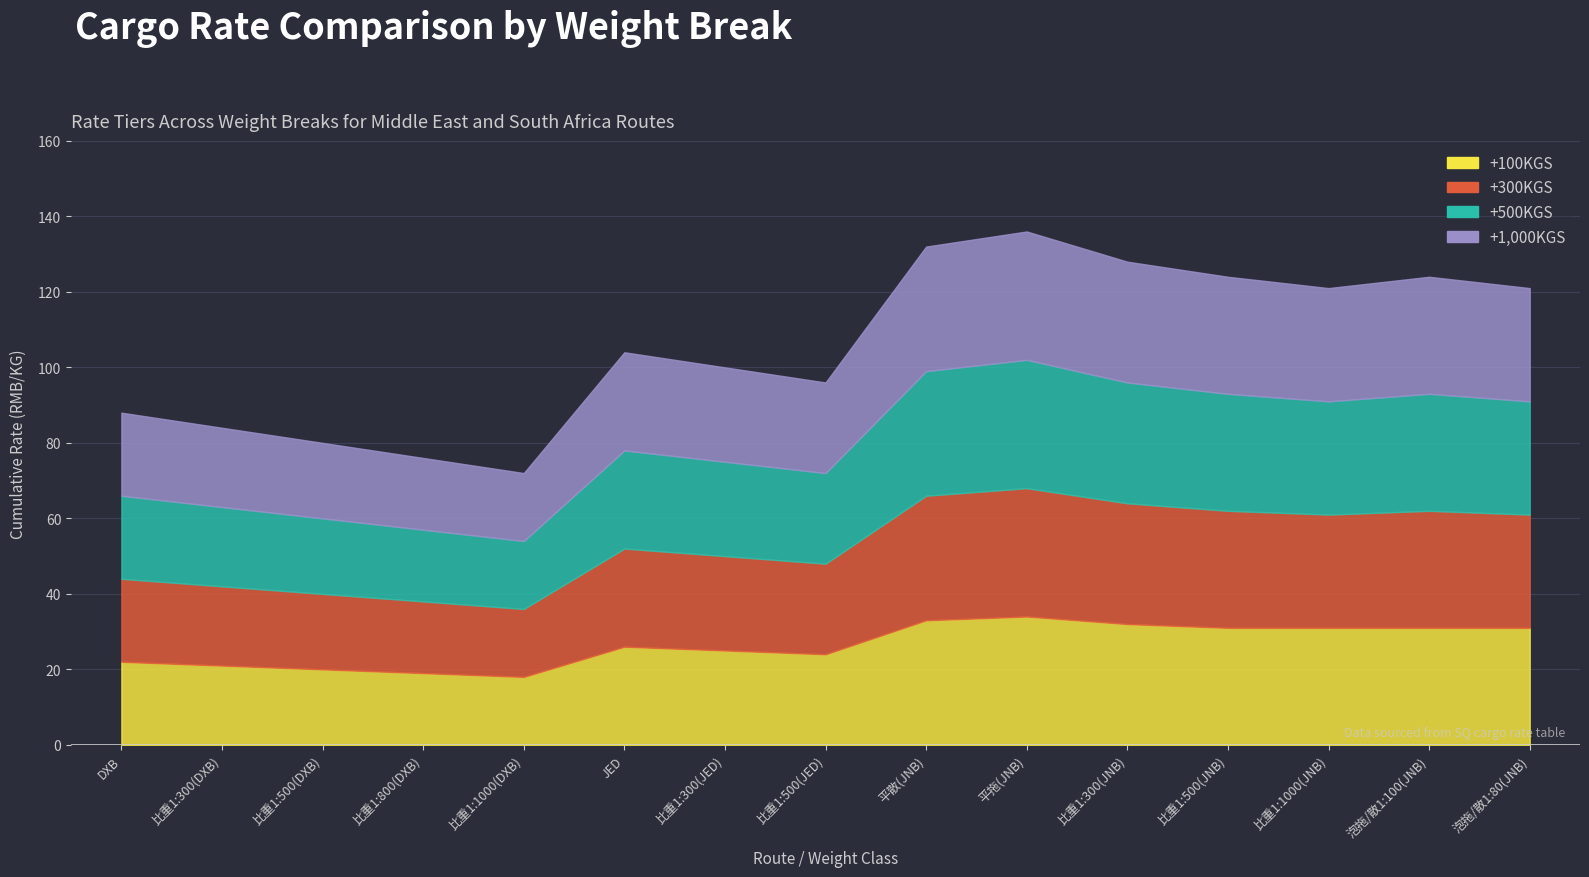

What is the average value of the +300KGS series?

26